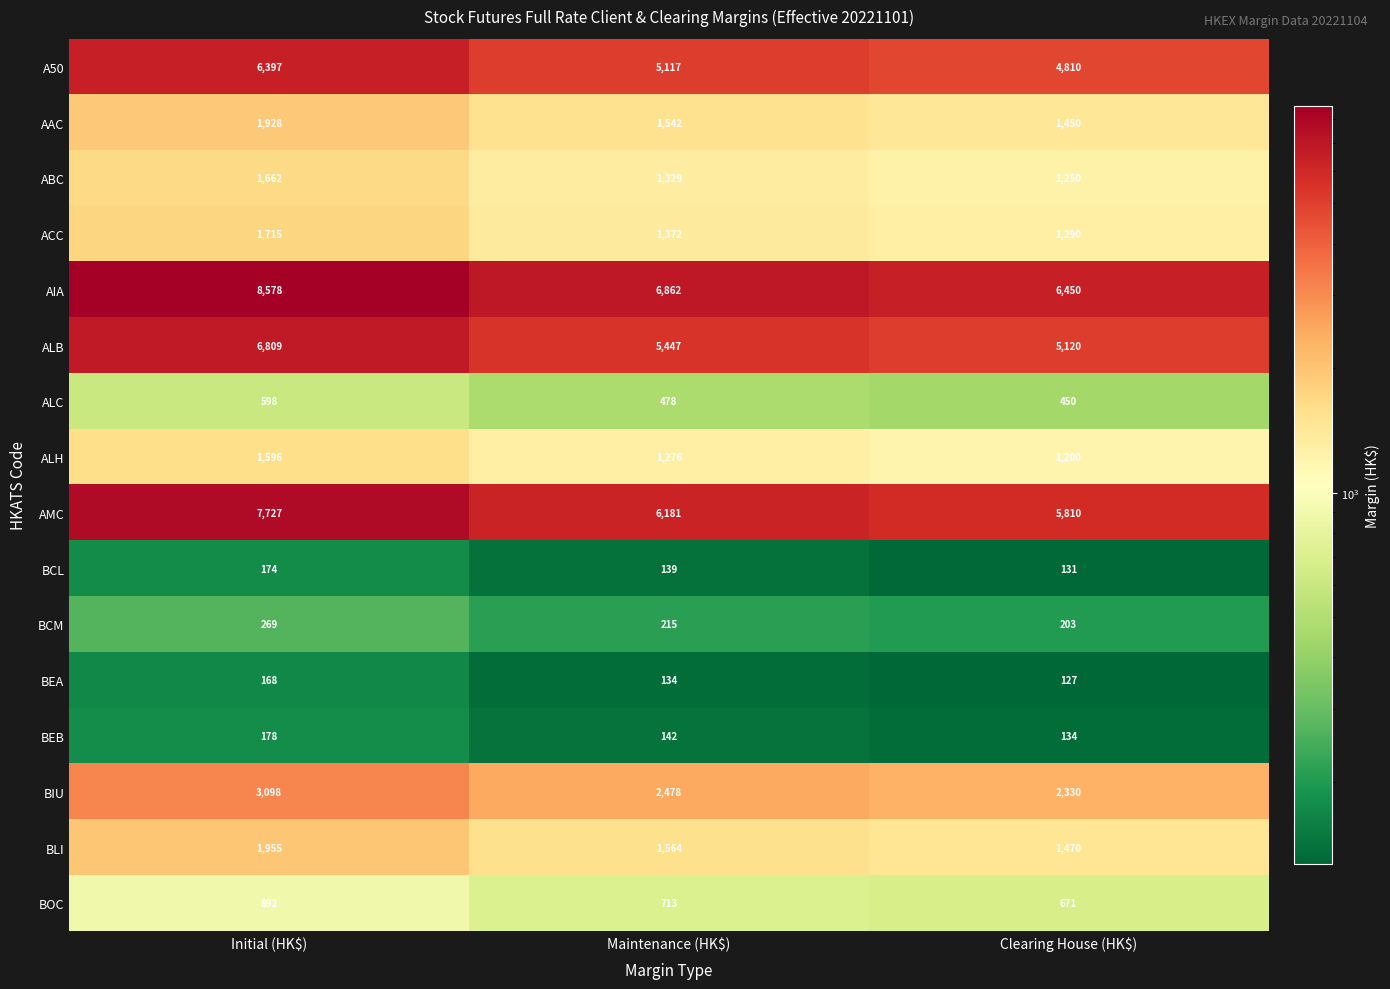

How many AMC values are between 5810 and 7727?

3